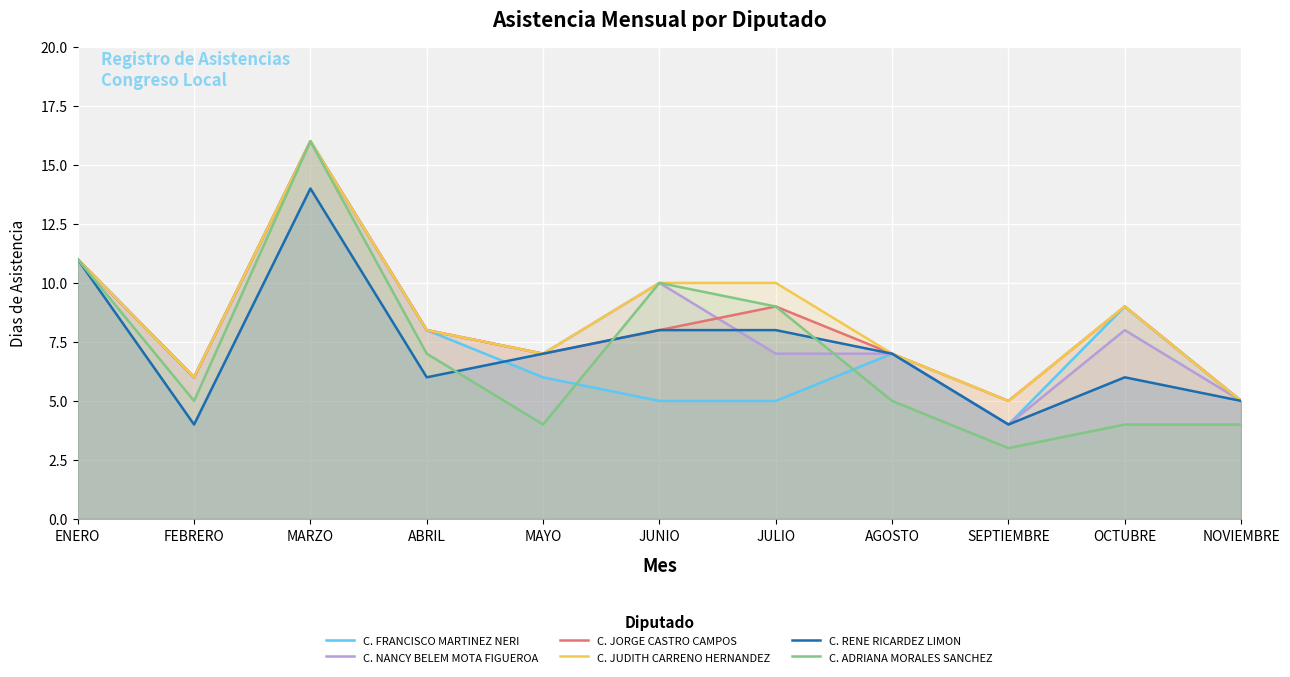

What is the sum of the C. NANCY BELEM MOTA FIGUEROA values at FEBRERO and ABRIL?

14